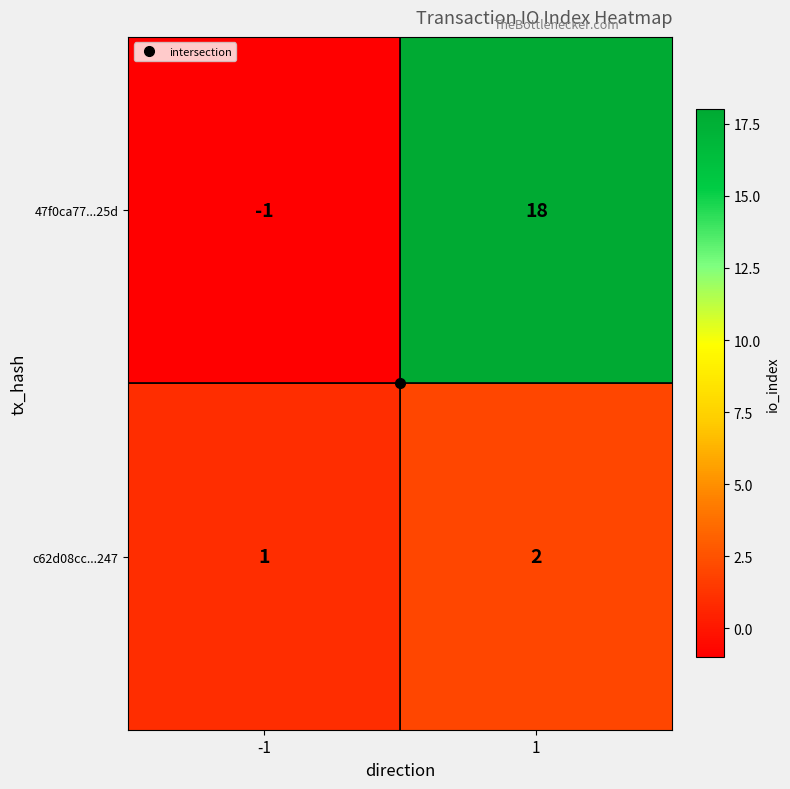

Is it true that 47f0ca77...25d equals -1 at -1?

True